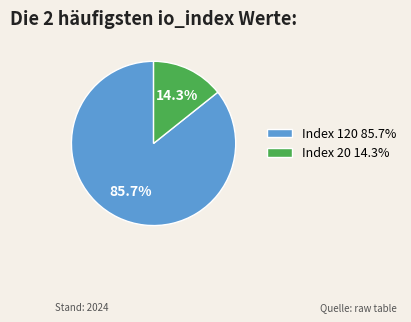

Approximately how many times larger is the value at Index 120 85.7% compared to Index 20 14.3%?

6.0